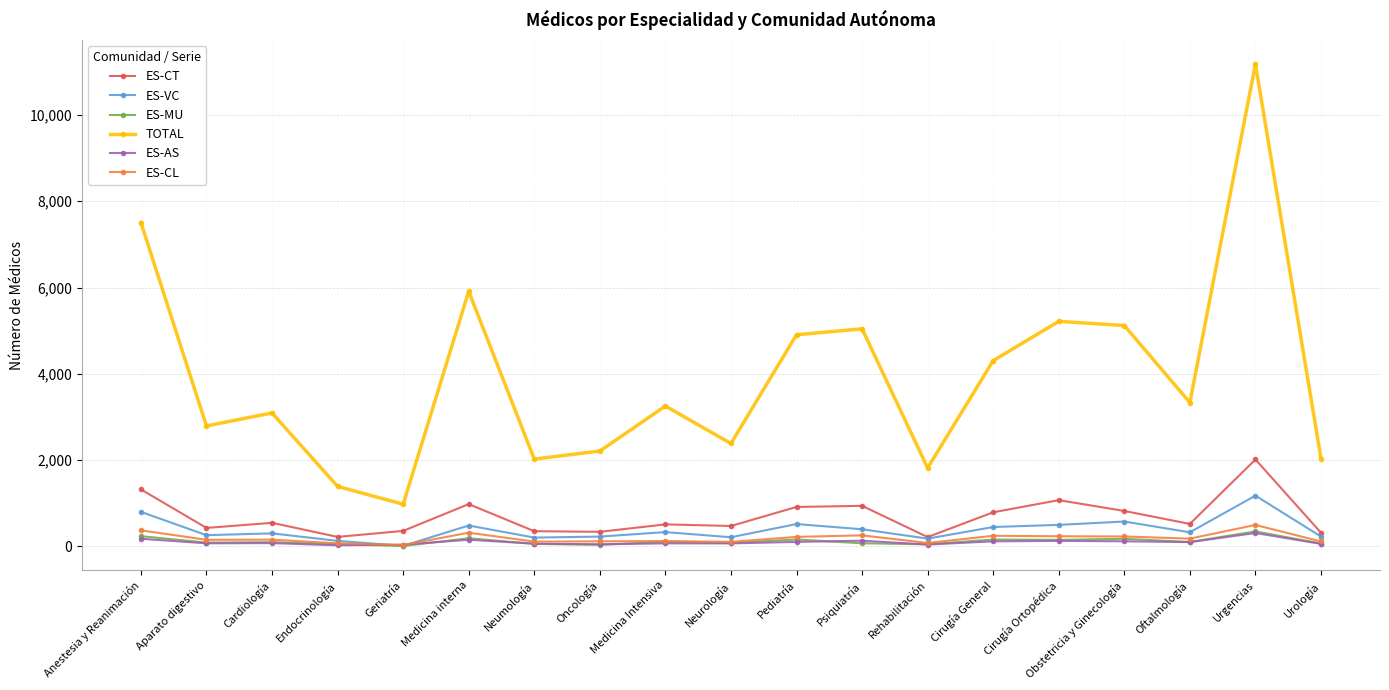

True or false: TOTAL and ES-MU intersect in this chart.

False